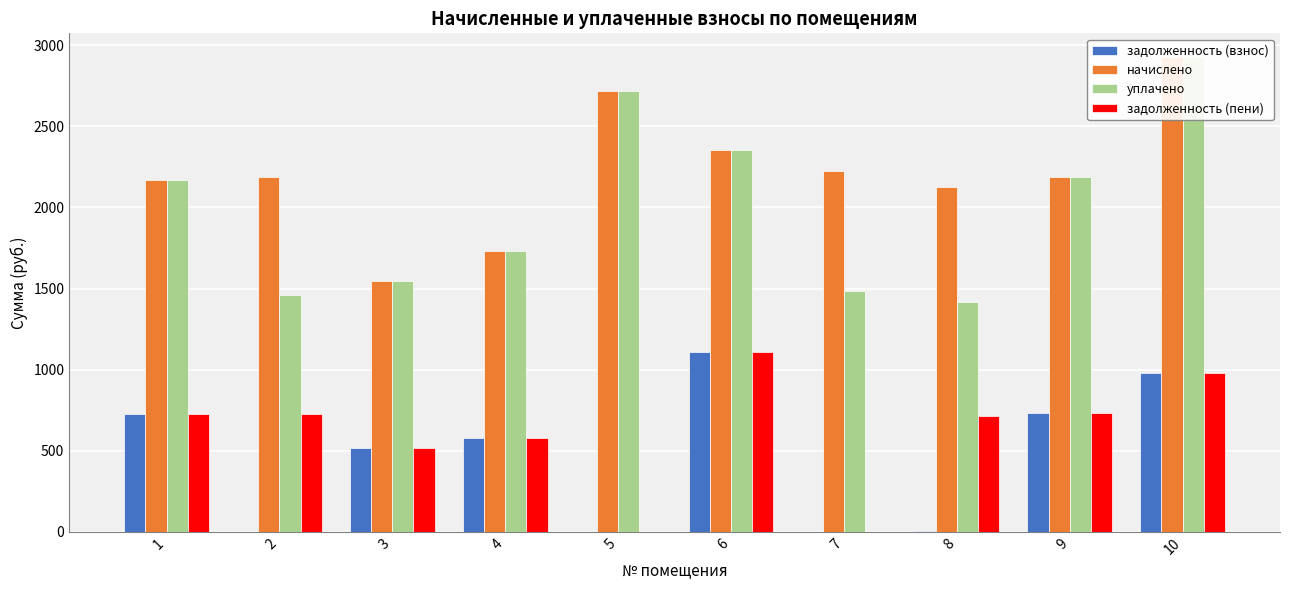

What are all the series names shown in the legend?

задолженность (взнос), начислено, уплачено, задолженность (пени)